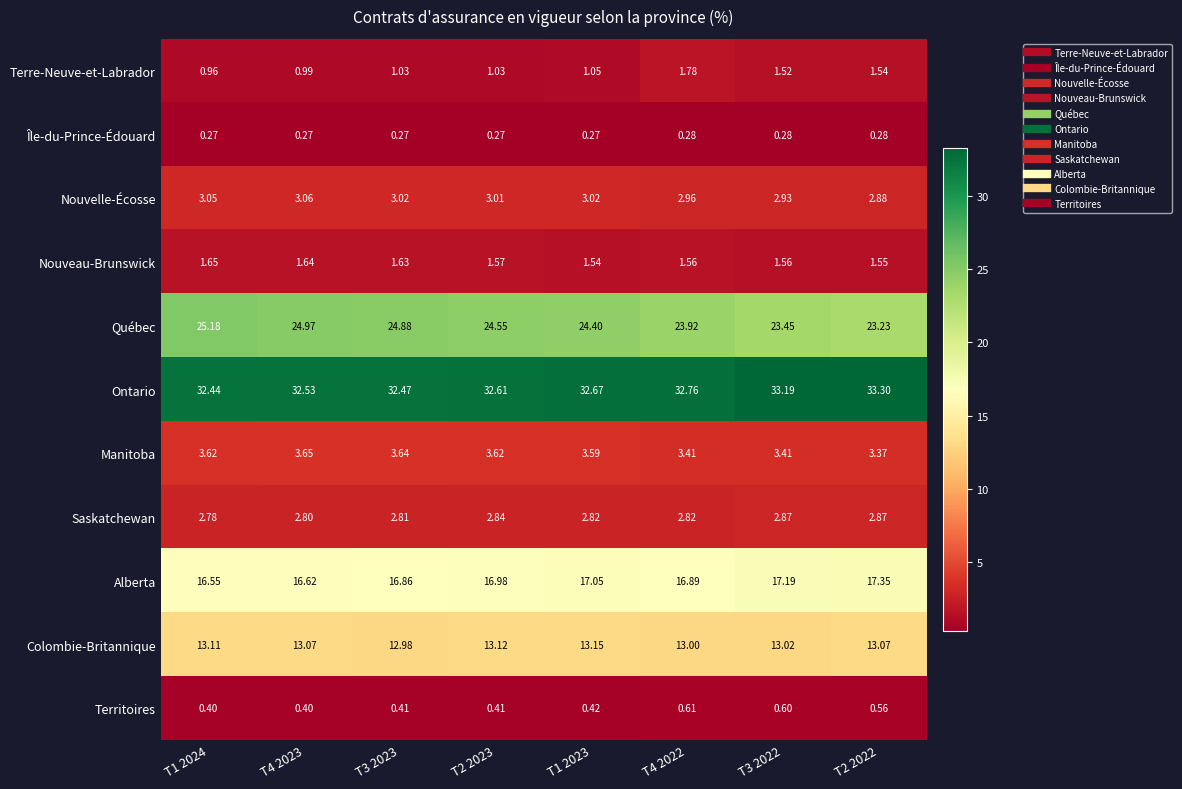

Is the value of Colombie-Britannique at T4 2022 greater than the value of Ontario at T2 2023?

No